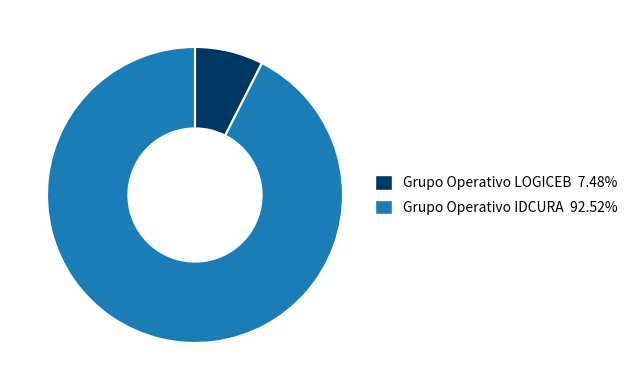

Which has a higher value, Grupo Operativo LOGICEB or Grupo Operativo IDCURA?

Grupo Operativo IDCURA